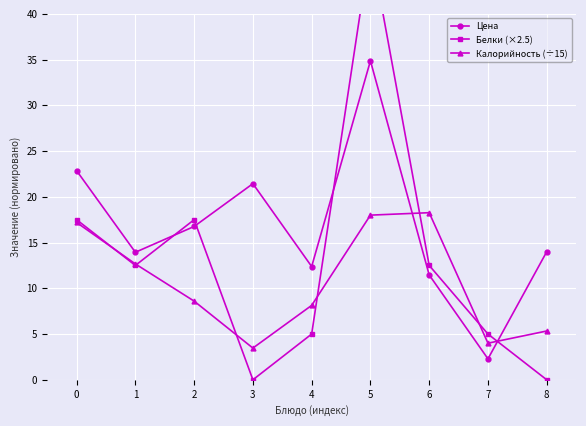

Reading left to right, transcribe all the data shown in this chart.

Цена: 22.9	13.9	16.8	21.4	12.4	34.9	11.5	2.3	14.0
Белки (×2.5): 17.5	12.5	17.5	0.0	5.0	47.5	12.5	5.0	0.0
Калорийность (÷15): 17.2	12.7	8.6	3.5	8.1	18.0	18.3	4.0	5.3